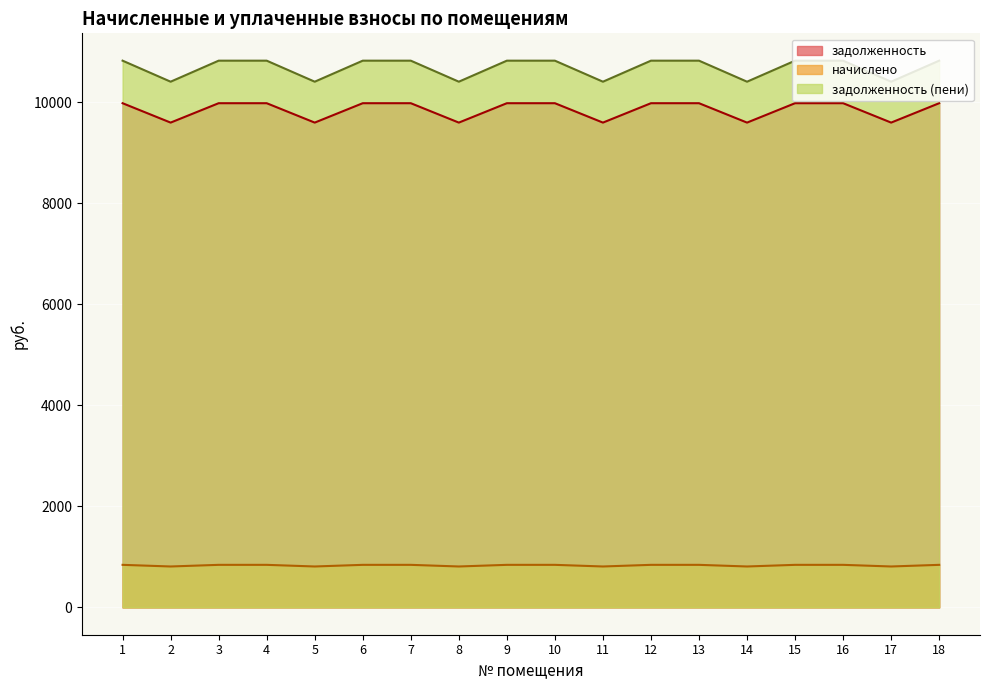

How many lines are shown in the chart?

3